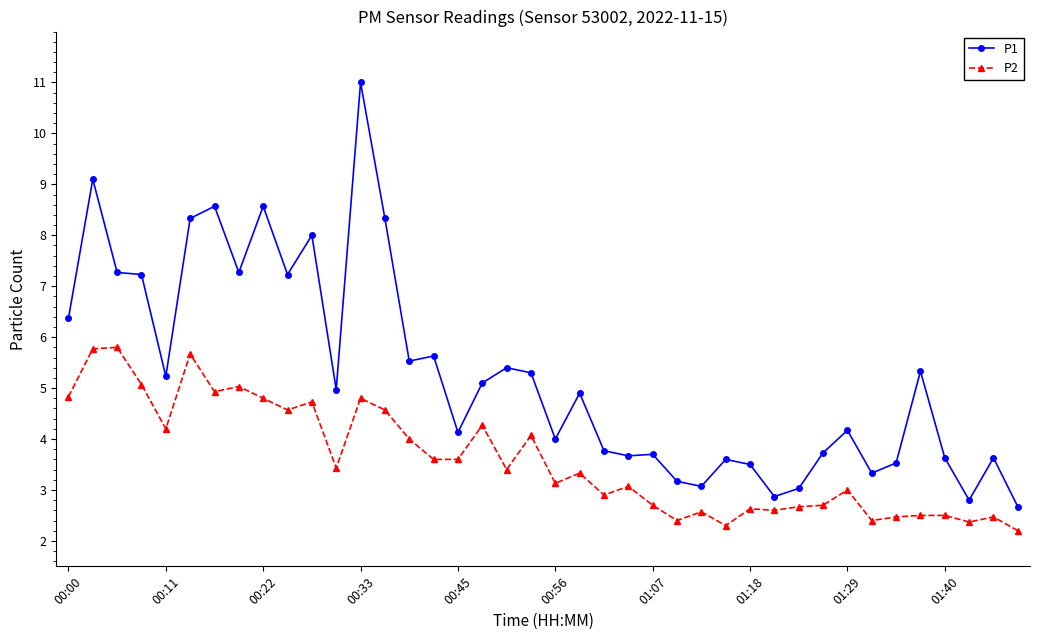

Rank the series by their average value, from highest to lowest.

P1, P2